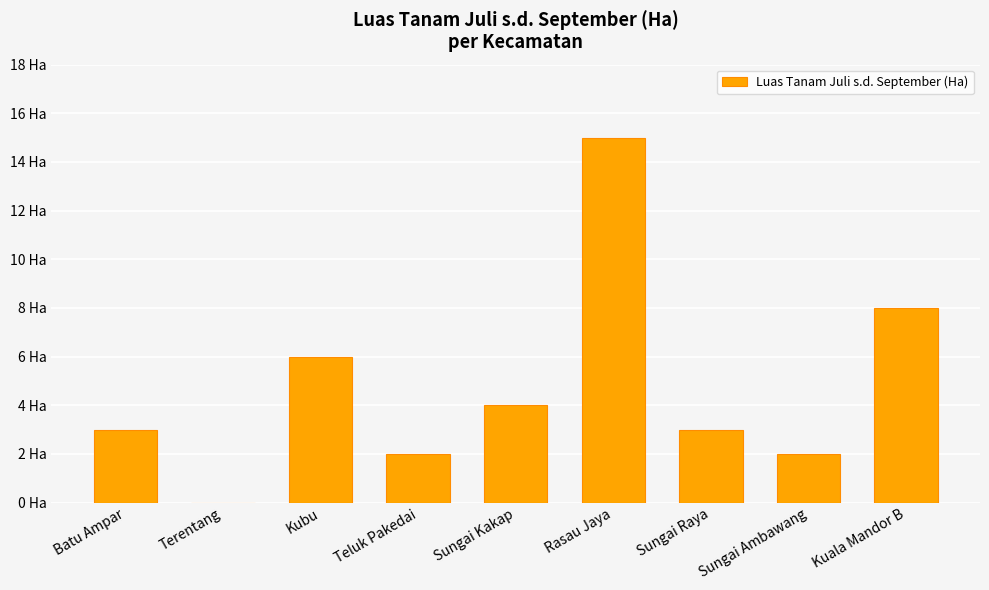

Where is the data nearest to the value 7?

Kubu